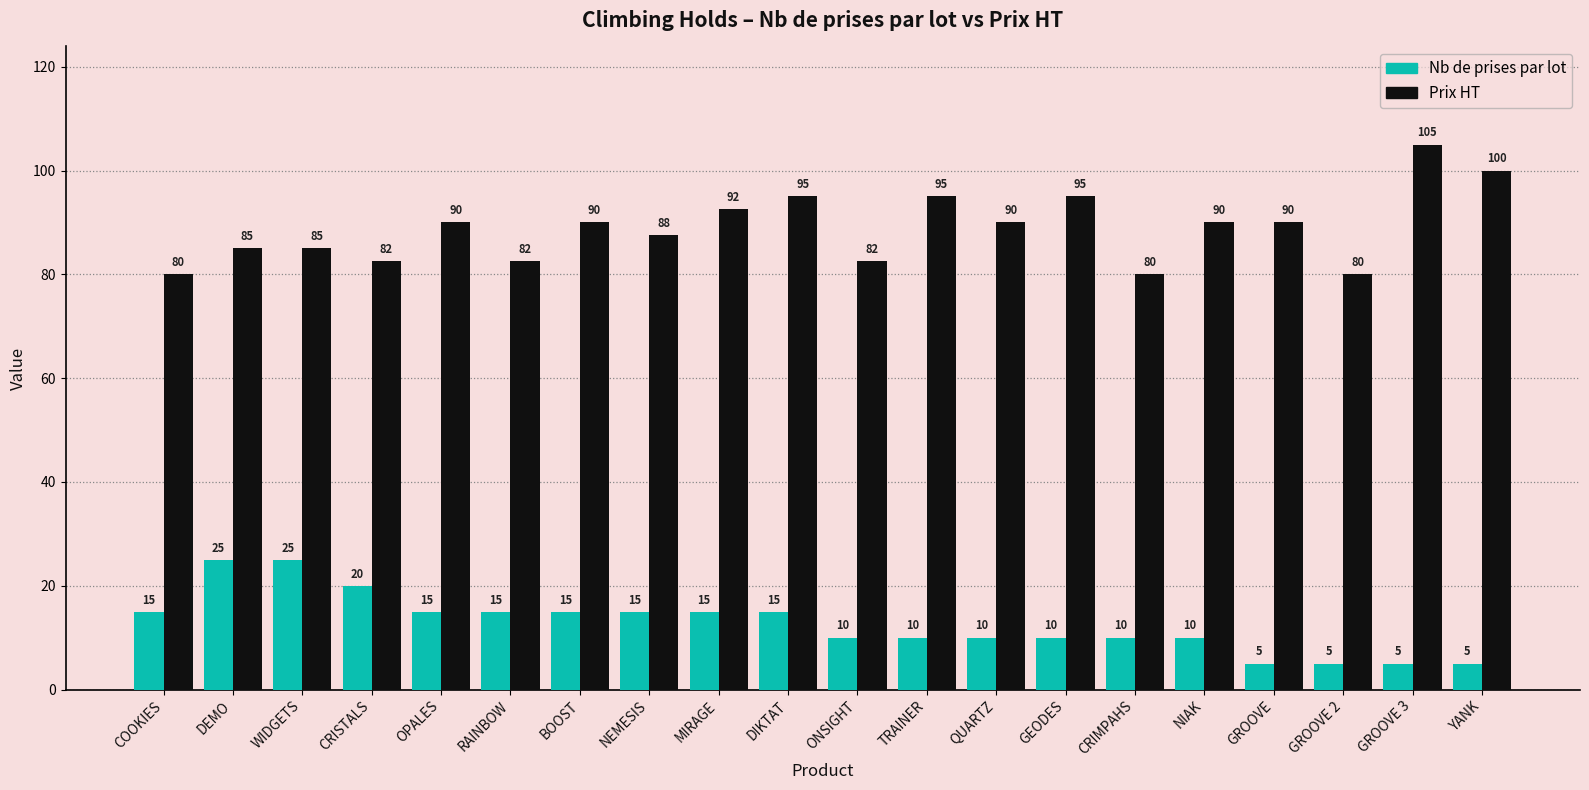

Is the value of Prix HT at RAINBOW greater than the value of Nb de prises par lot at TRAINER?

Yes